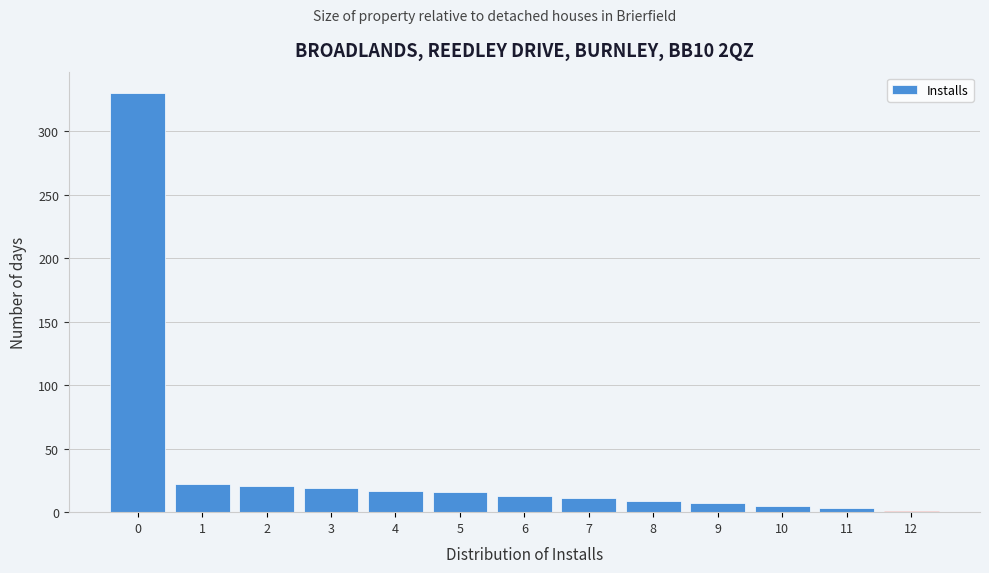

Which range on the x-axis has the tallest bar?

-0.5 to 0.5